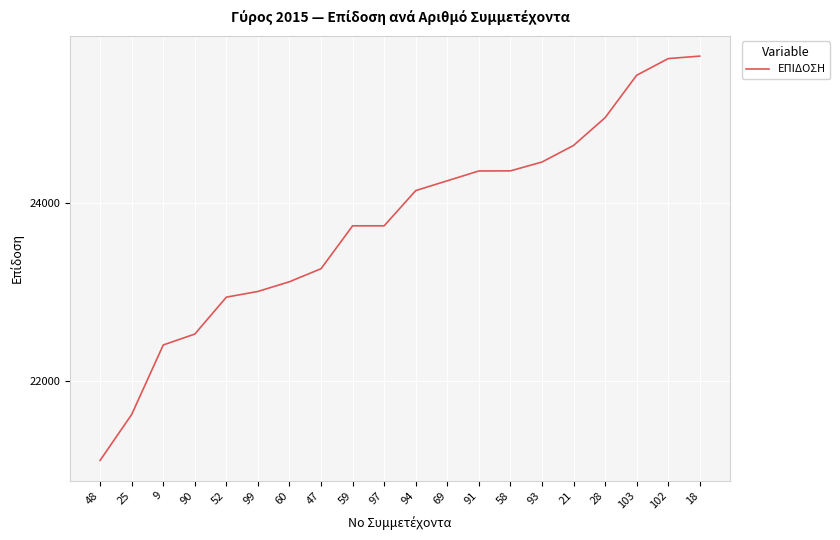

Which label corresponds to the smallest value in the chart?

48